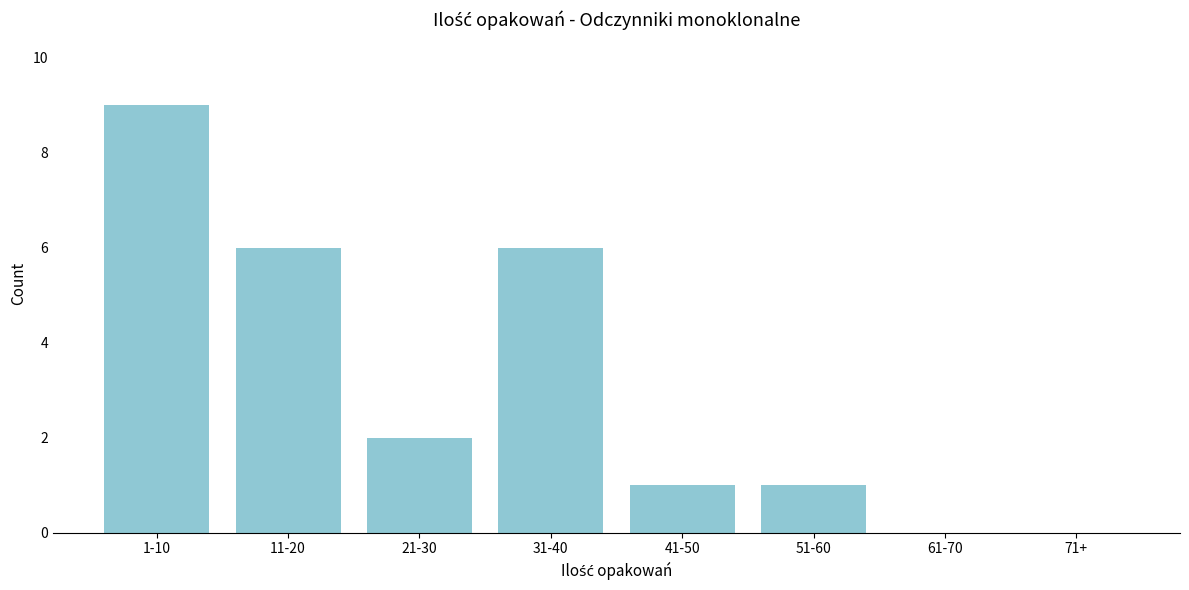

Reading right to left, what are all the values shown in this chart?

71+=0	61-70=0	51-60=1	41-50=1	31-40=6	21-30=2	11-20=6	1-10=9